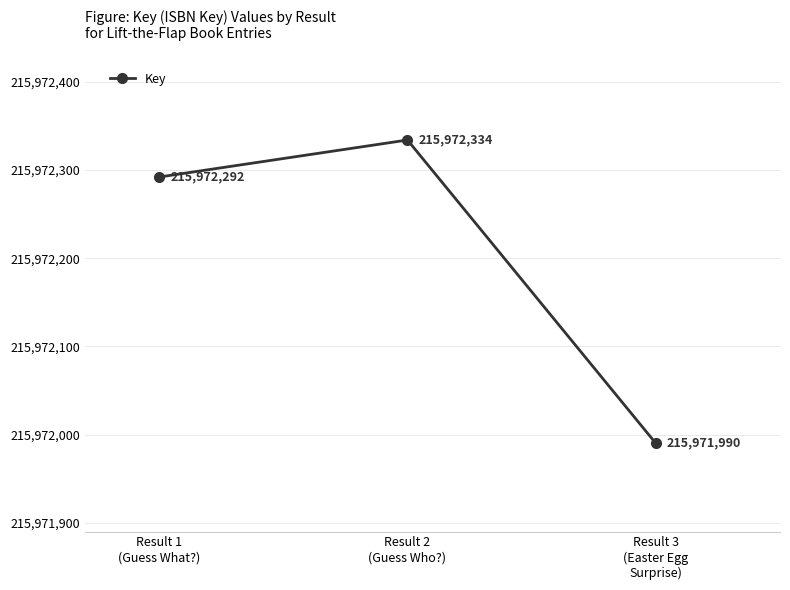

List the labels in order of value, largest first.

Result 2
(Guess Who?), Result 1
(Guess What?), Result 3
(Easter Egg
Surprise)